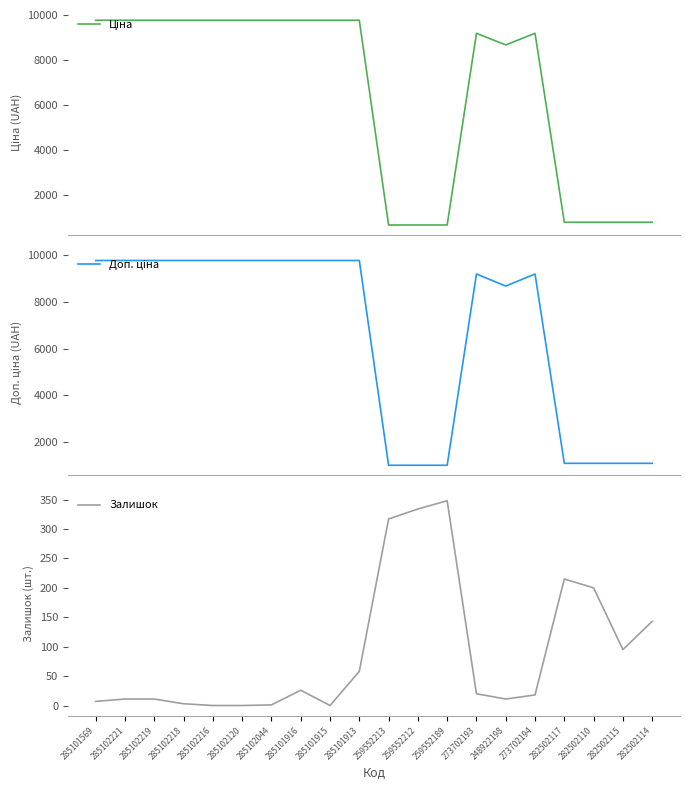

At which category does Доп. ціна reach its first local valley?

248922198